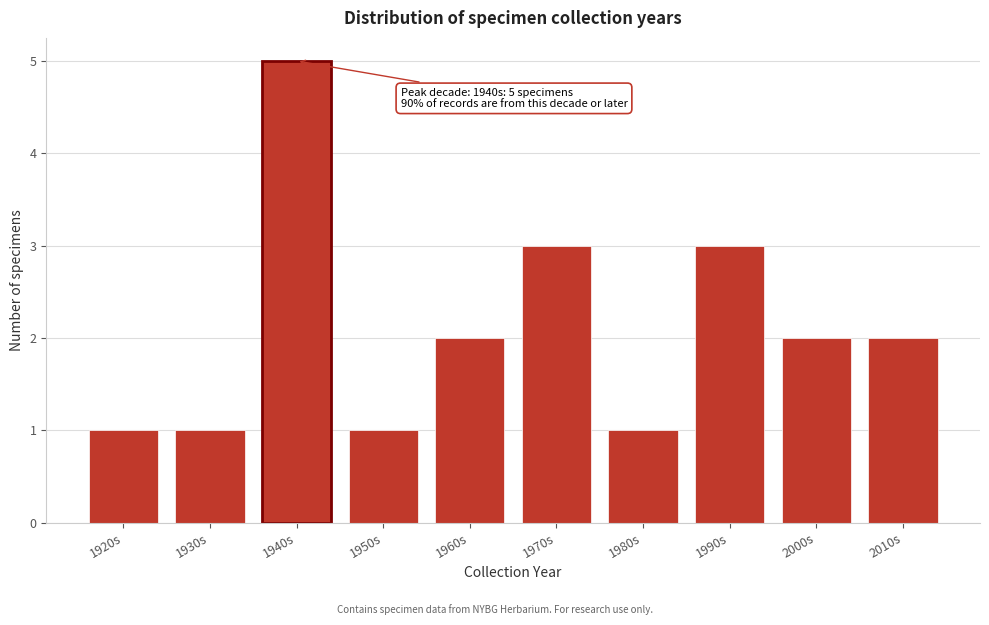

Reading right to left, extract all data points from this chart.

2010s=2	2000s=2	1990s=3	1980s=1	1970s=3	1960s=2	1950s=1	1940s=5	1930s=1	1920s=1